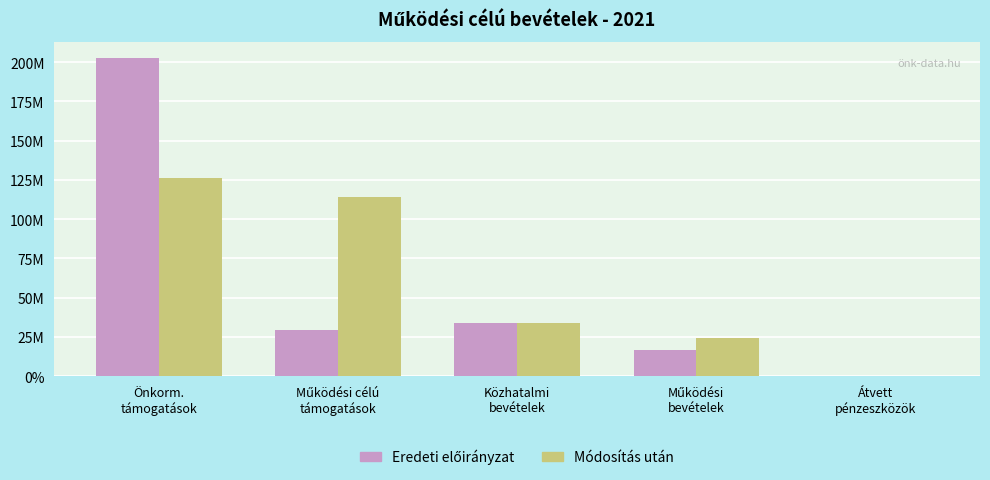

Between Átvett
pénzeszközök and Önkorm.
támogatások, which is larger?

Önkorm.
támogatások